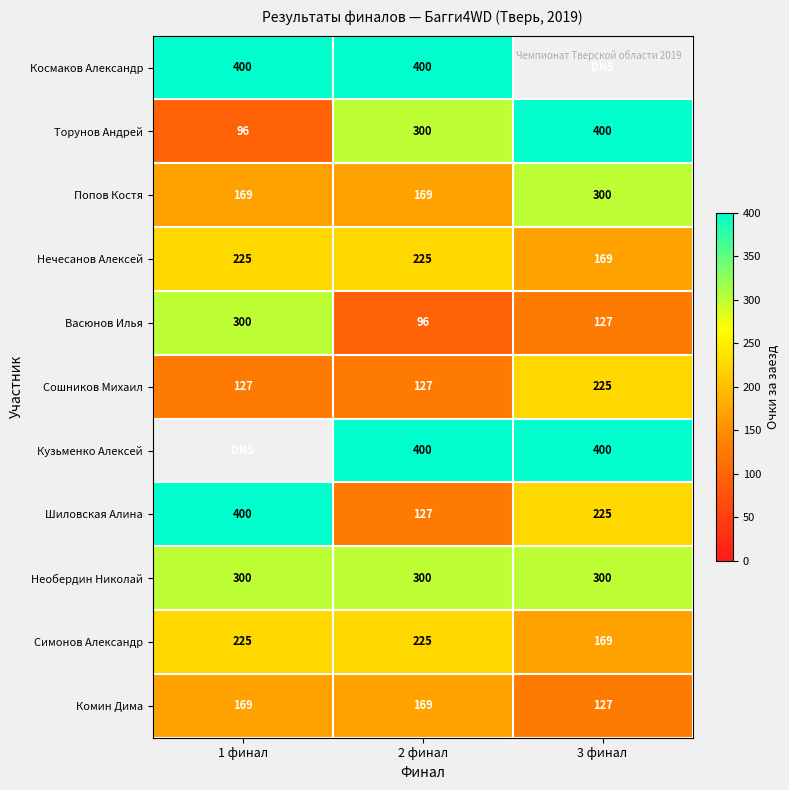

Which category has the highest value in the Шиловская Алина series?

1 финал